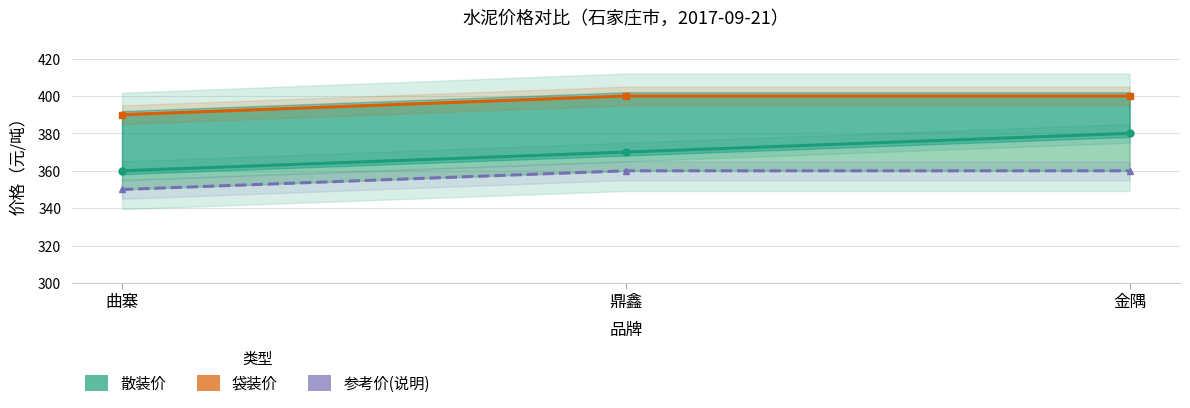

What position from the left is 鼎鑫?

2